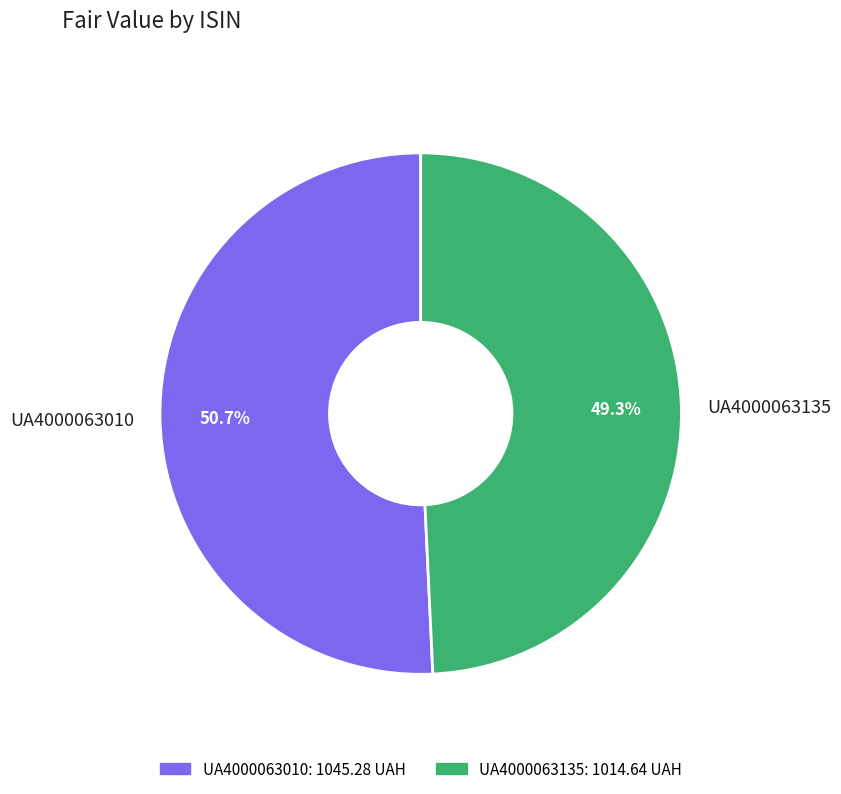

Does UA4000063010 account for over 50% of the chart?

Yes